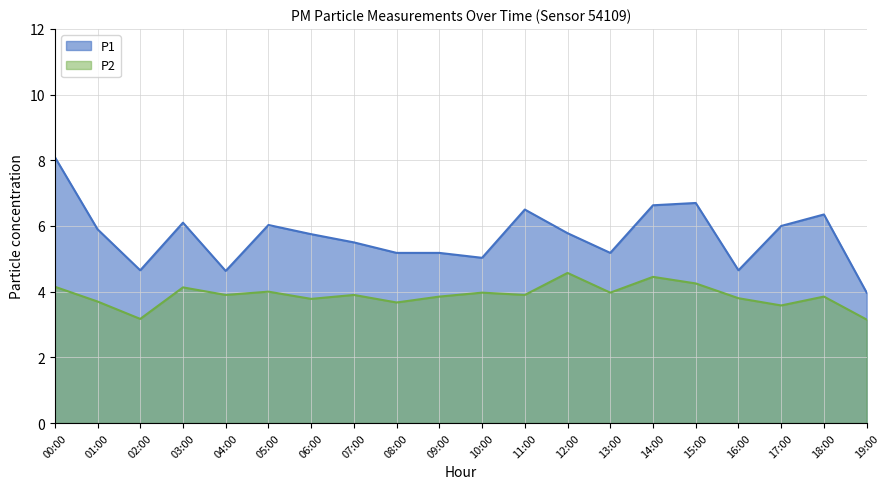

Where is P1 nearest to the value 6?

17:00